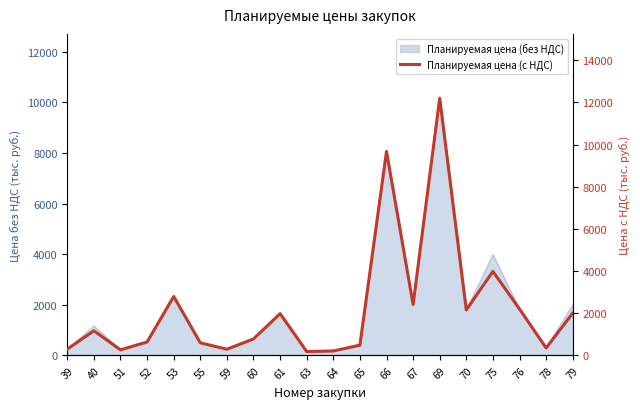

Rank the categories by value from lowest to highest.

63, 64, 51, 59, 39, 78, 65, 55, 52, 60, 40, 61, 79, 70, 76, 67, 53, 75, 66, 69